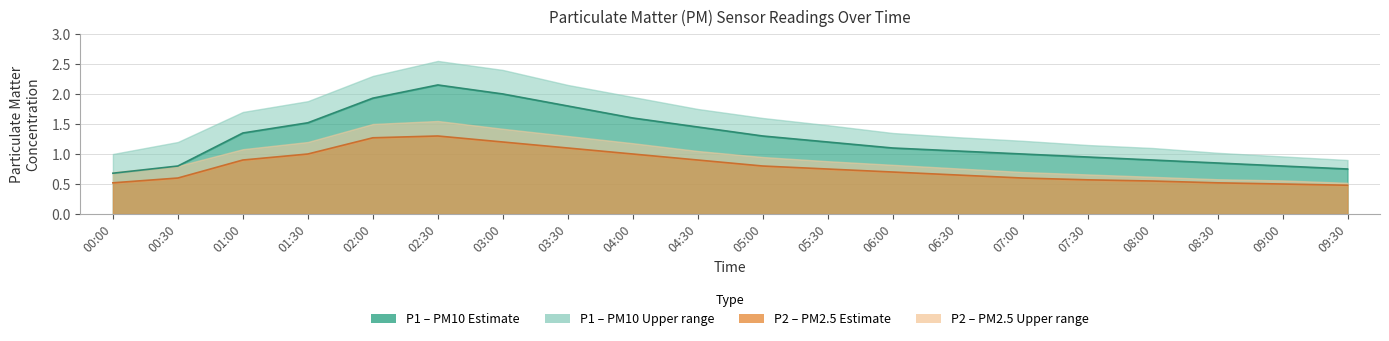

Is it true that P1_upper equals 0.6 at 00:30?

True